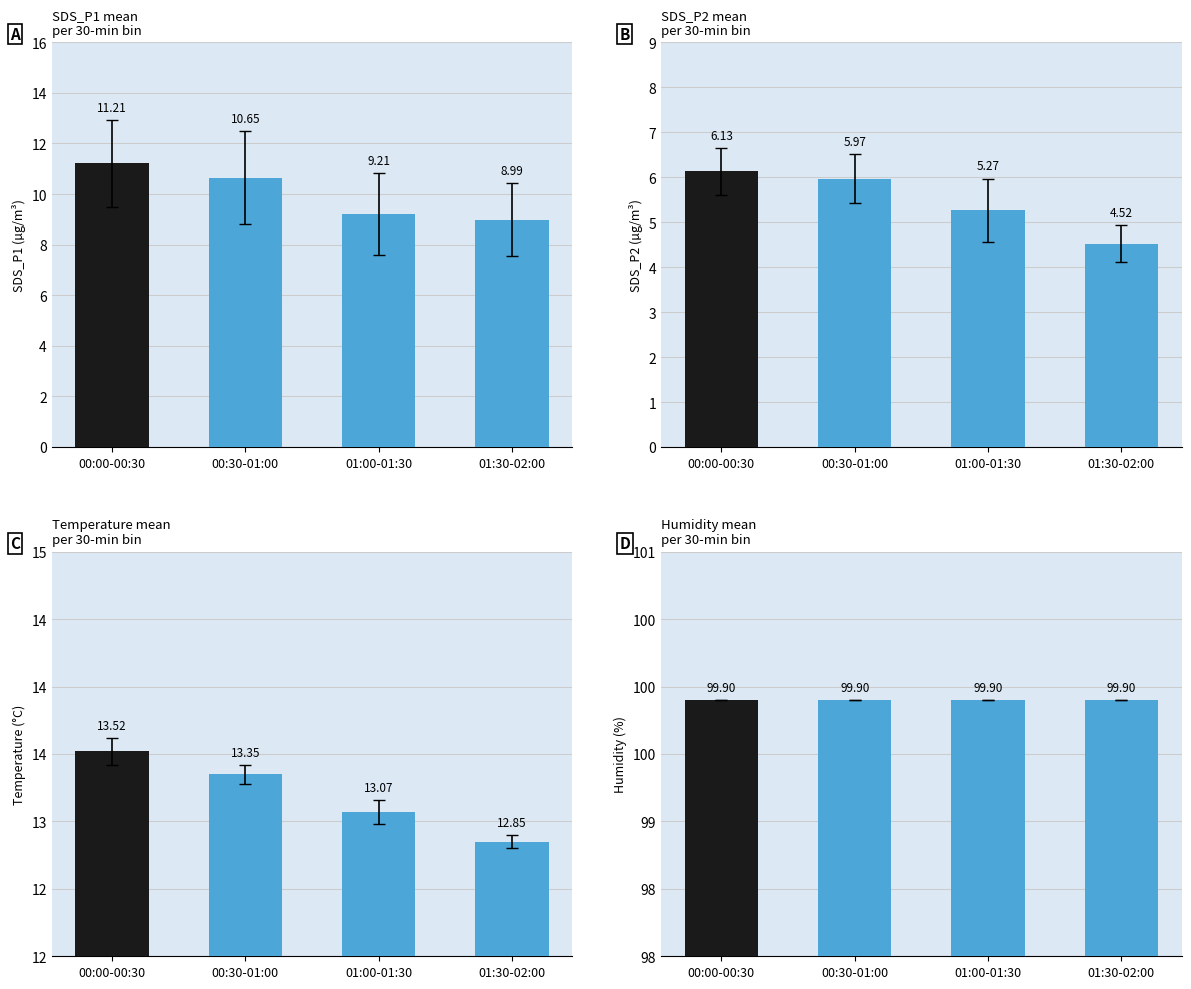

What is the value of the Temp bar at the 2nd from the left?

13.6